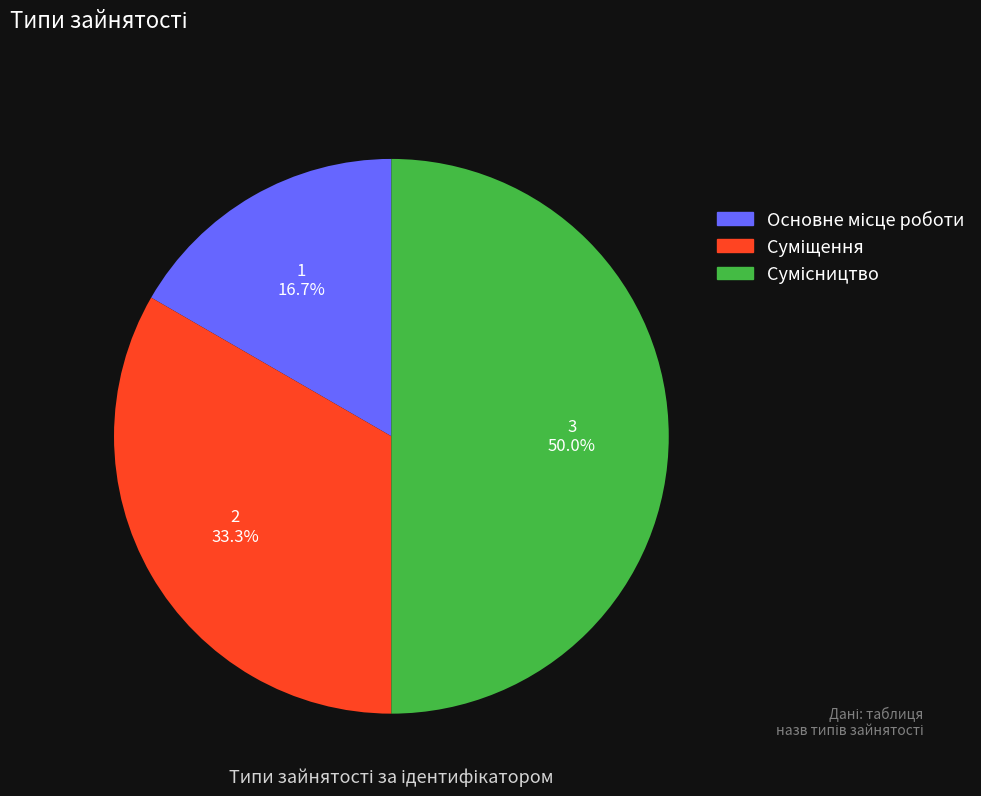

Rank the categories by value from lowest to highest.

Основне місце роботи, Суміщення, Сумісництво